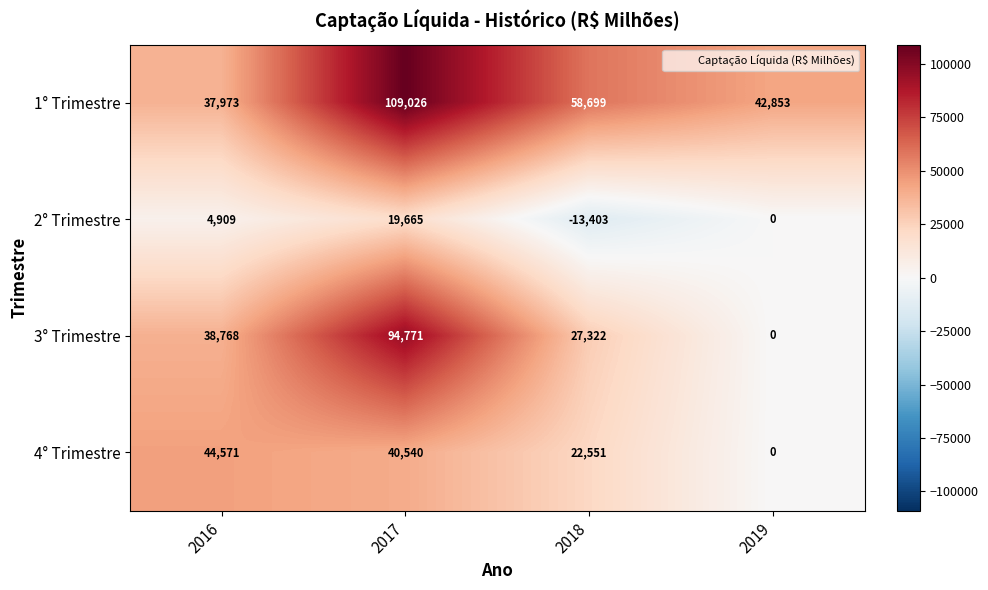

What is the smallest value displayed?

-13403